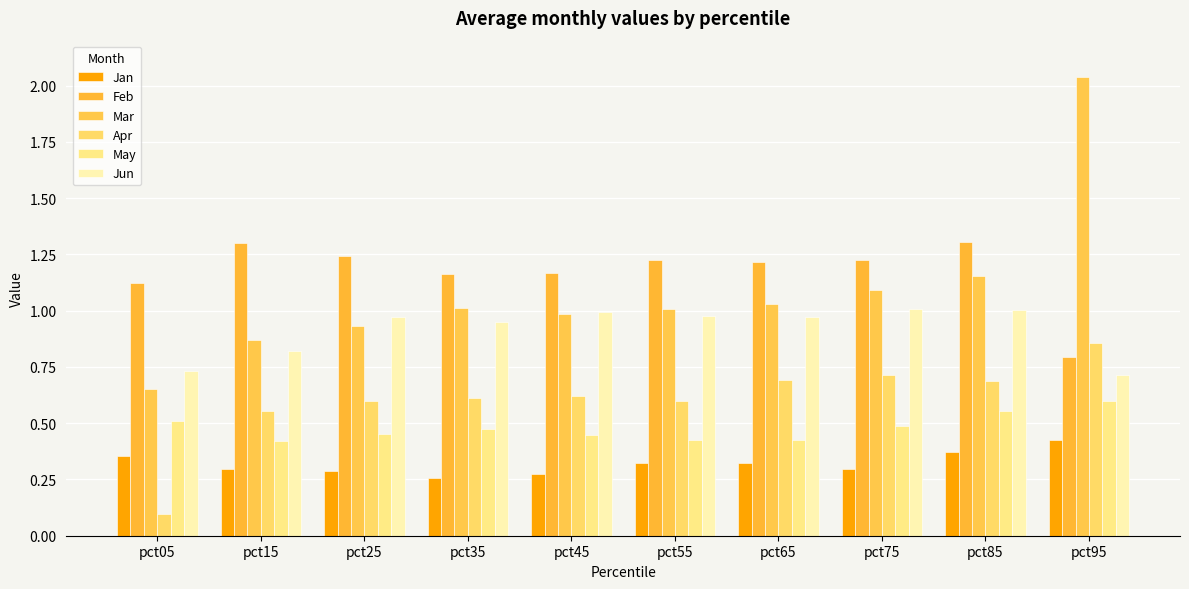

At pct85, list the series in order from smallest to largest.

Jan, May, Apr, Jun, Mar, Feb